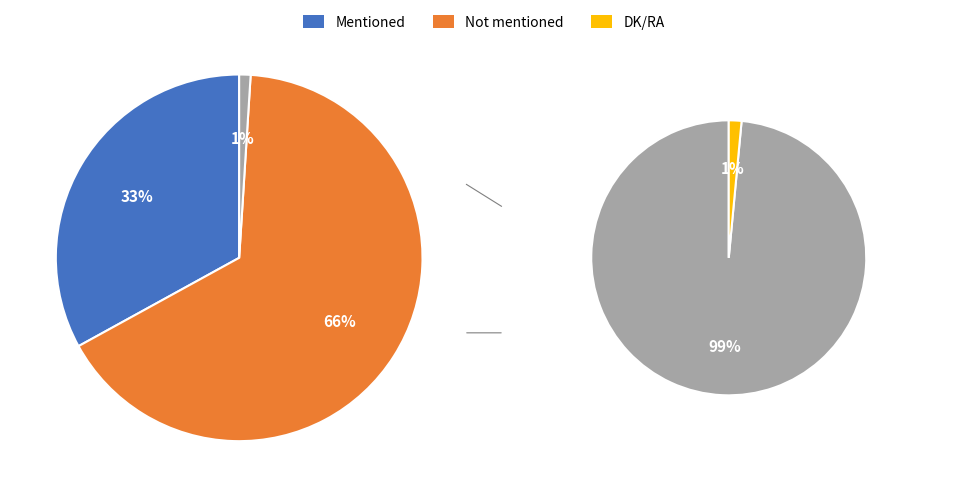

What percentage is the DK/RA slice, to the nearest percent?

1%